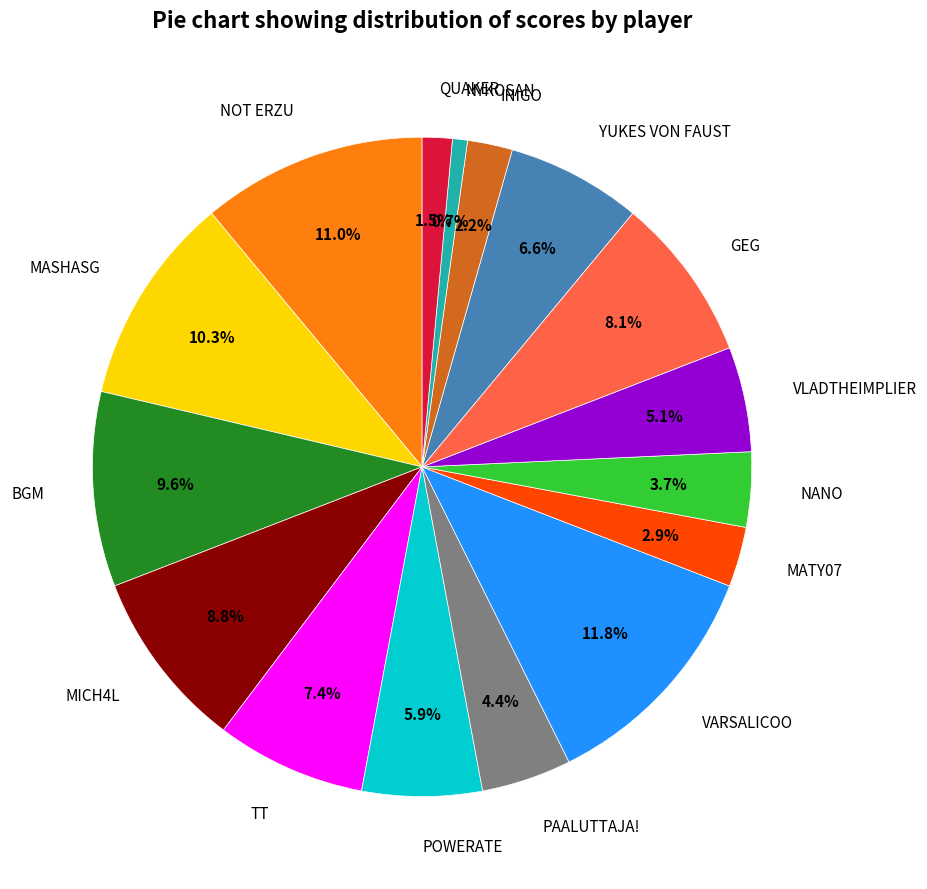

Is the sum of VARSALICOO and BGM greater than half?

No